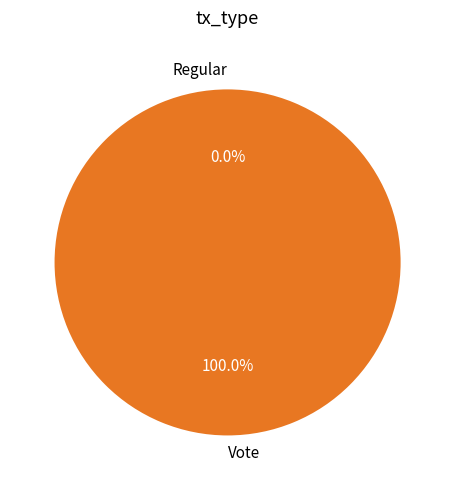

Count the number of slices in the pie.

2